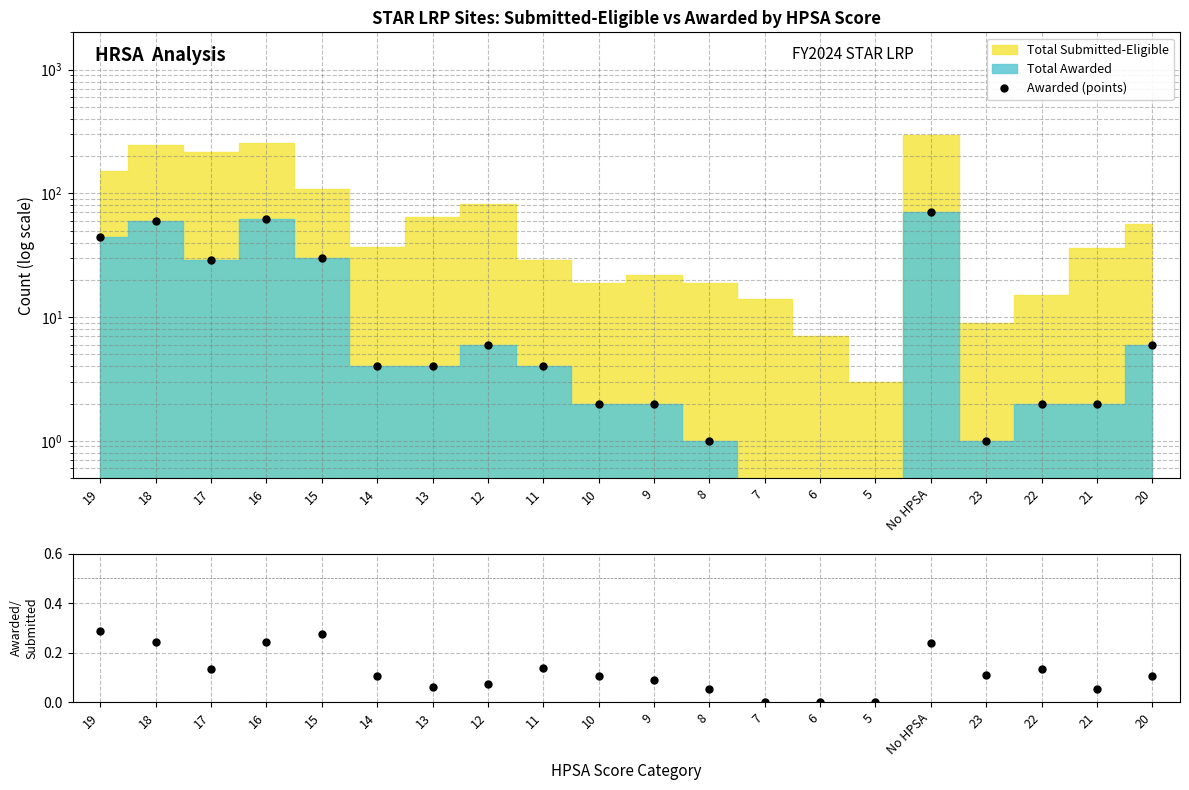

How many points are higher than both their immediate neighbors (excluding endpoints)?

4